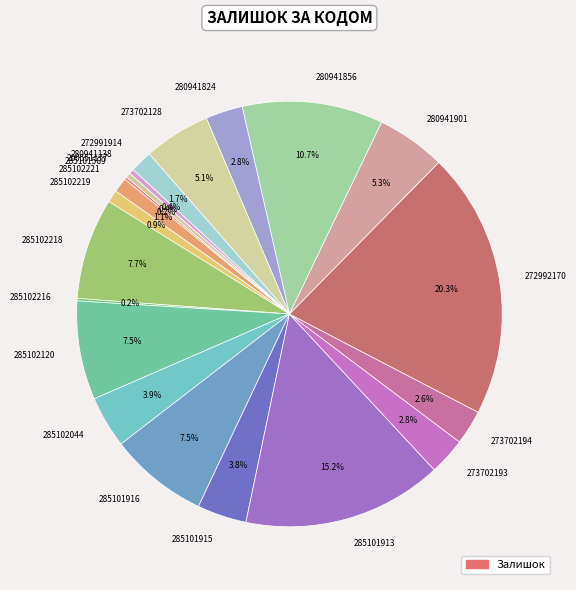

Which slice is the largest?

272992170